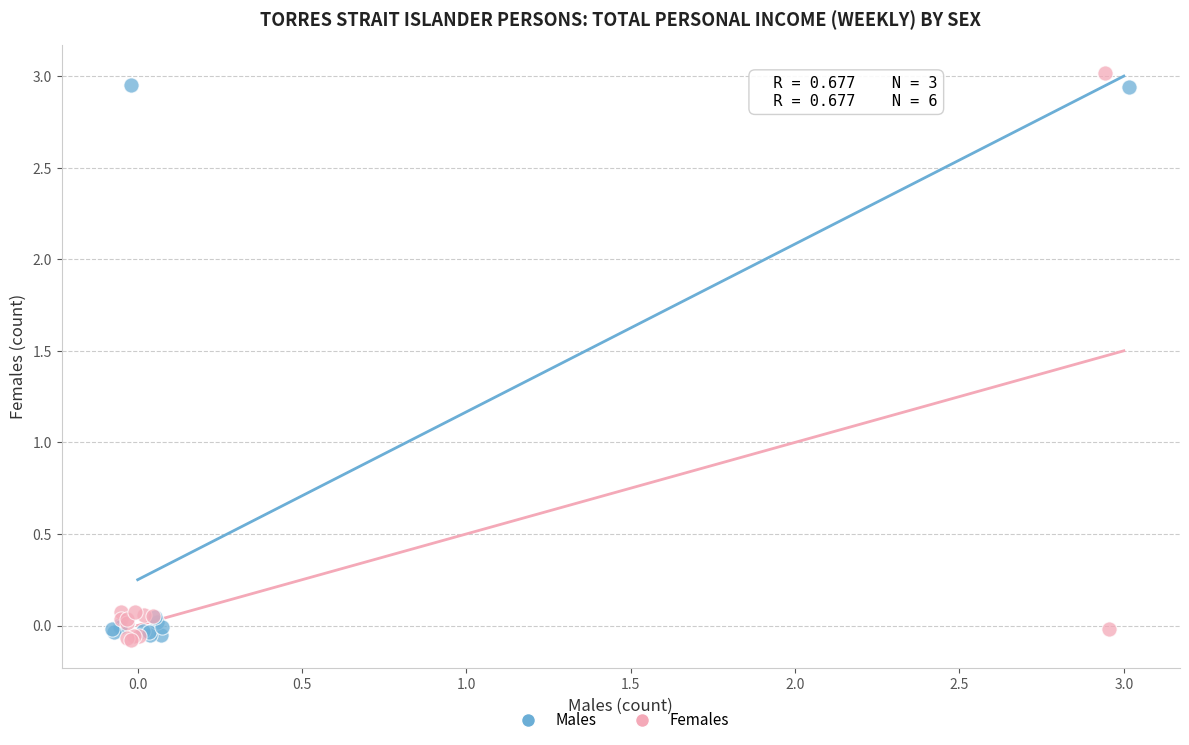

Which series contains the highest Y value?

Females